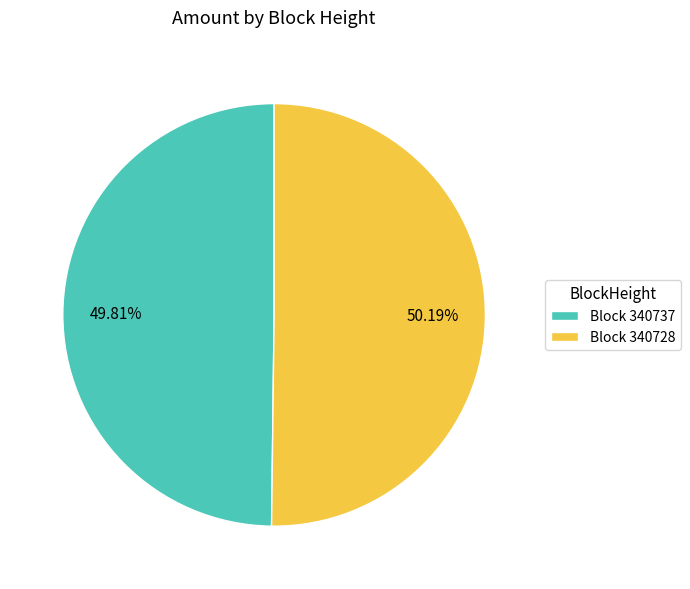

Does any single category account for the majority?

Yes